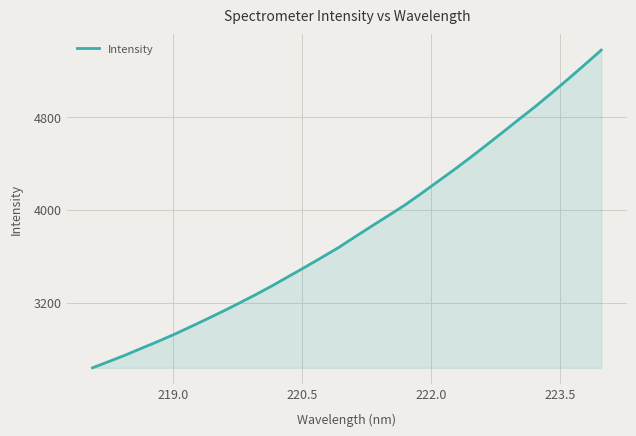

True or false: the data has more than 0 interior local peaks.

False